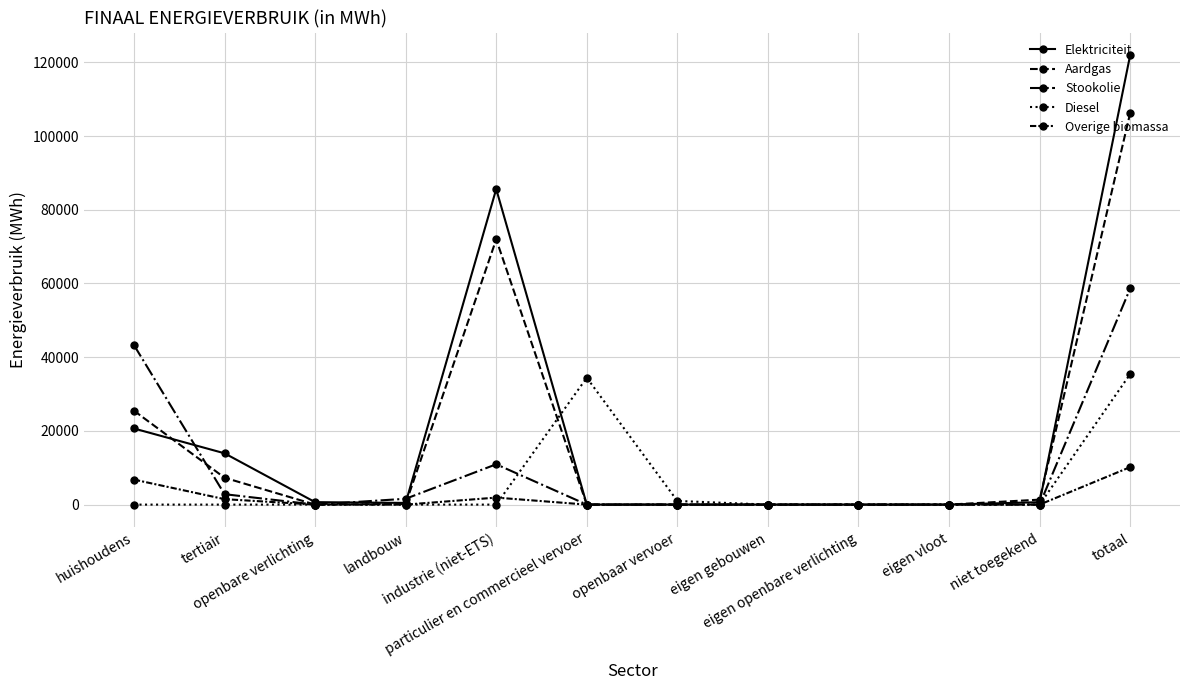

True or false: Overige biomassa has a value of 5773.8 at eigen openbare verlichting.

False